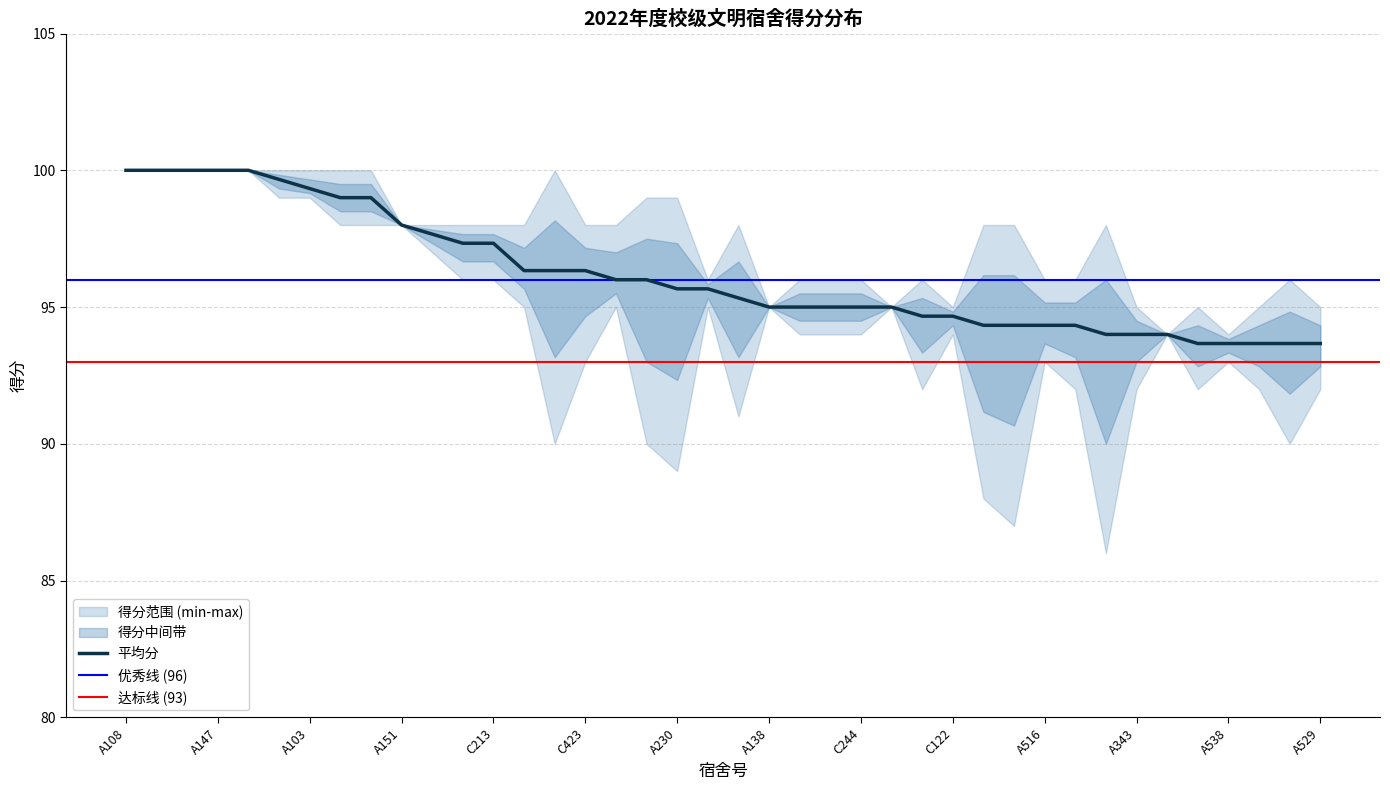

Reading left to right, list all the values displayed in this chart.

第一次得分: 100.0	100.0	100.0	100.0	100.0	100.0	100.0	98.0	98.0	98.0	98.0	98.0	96.0	98.0	100.0	98.0	98.0	99.0	89.0	96.0	91.0	95.0	94.0	96.0	94.0	95.0	92.0	94.0	88.0	87.0	96.0	92.0	86.0	92.0	94.0	92.0	94.0	92.0	95.0	92.0
第二次得分: 100.0	100.0	100.0	100.0	100.0	100.0	99.0	99.0	99.0	98.0	97.0	96.0	98.0	96.0	99.0	98.0	95.0	99.0	99.0	96.0	97.0	95.0	96.0	95.0	95.0	95.0	96.0	95.0	98.0	98.0	94.0	96.0	98.0	95.0	94.0	95.0	94.0	95.0	96.0	95.0
第三次得分: 100.0	100.0	100.0	100.0	100.0	99.0	99.0	100.0	100.0	98.0	98.0	98.0	98.0	95.0	90.0	93.0	95.0	90.0	99.0	95.0	98.0	95.0	95.0	94.0	96.0	95.0	96.0	95.0	97.0	98.0	93.0	95.0	98.0	95.0	94.0	94.0	93.0	94.0	90.0	94.0
平均分: 100.0	100.0	100.0	100.0	100.0	99.7	99.3	99.0	99.0	98.0	97.7	97.3	97.3	96.3	96.3	96.3	96.0	96.0	95.7	95.7	95.3	95.0	95.0	95.0	95.0	95.0	94.7	94.7	94.3	94.3	94.3	94.3	94.0	94.0	94.0	93.7	93.7	93.7	93.7	93.7